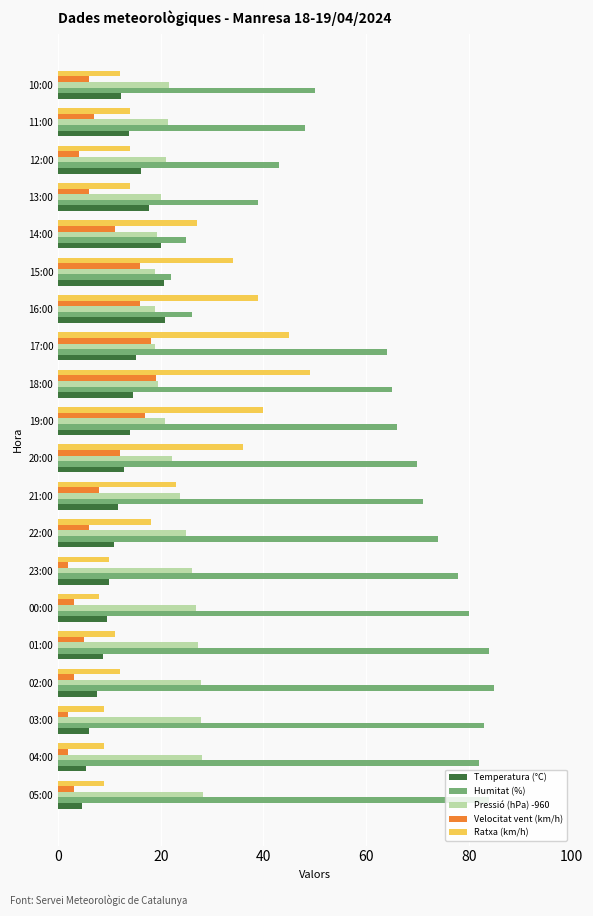

What is the lowest value of the Pressió (hPa) -960 series?

18.8